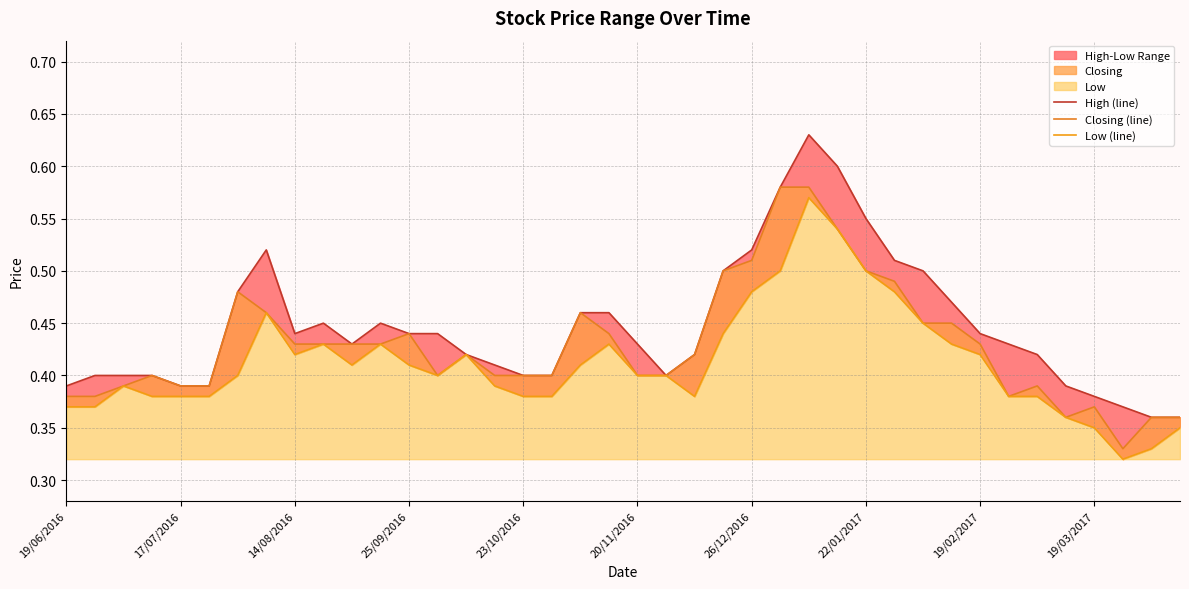

Read the Closing (line) value at 13.

0.4